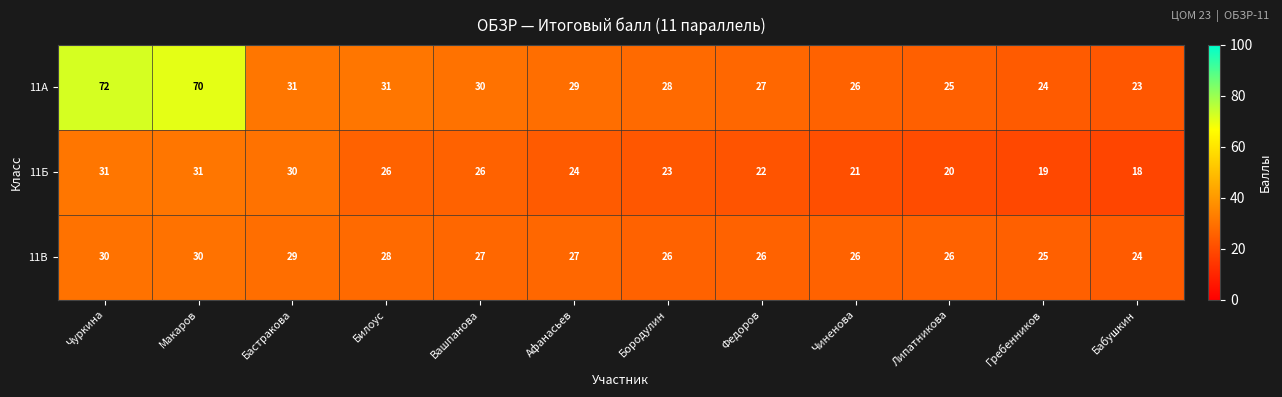

What is the total value across all series at Бородулин?

77